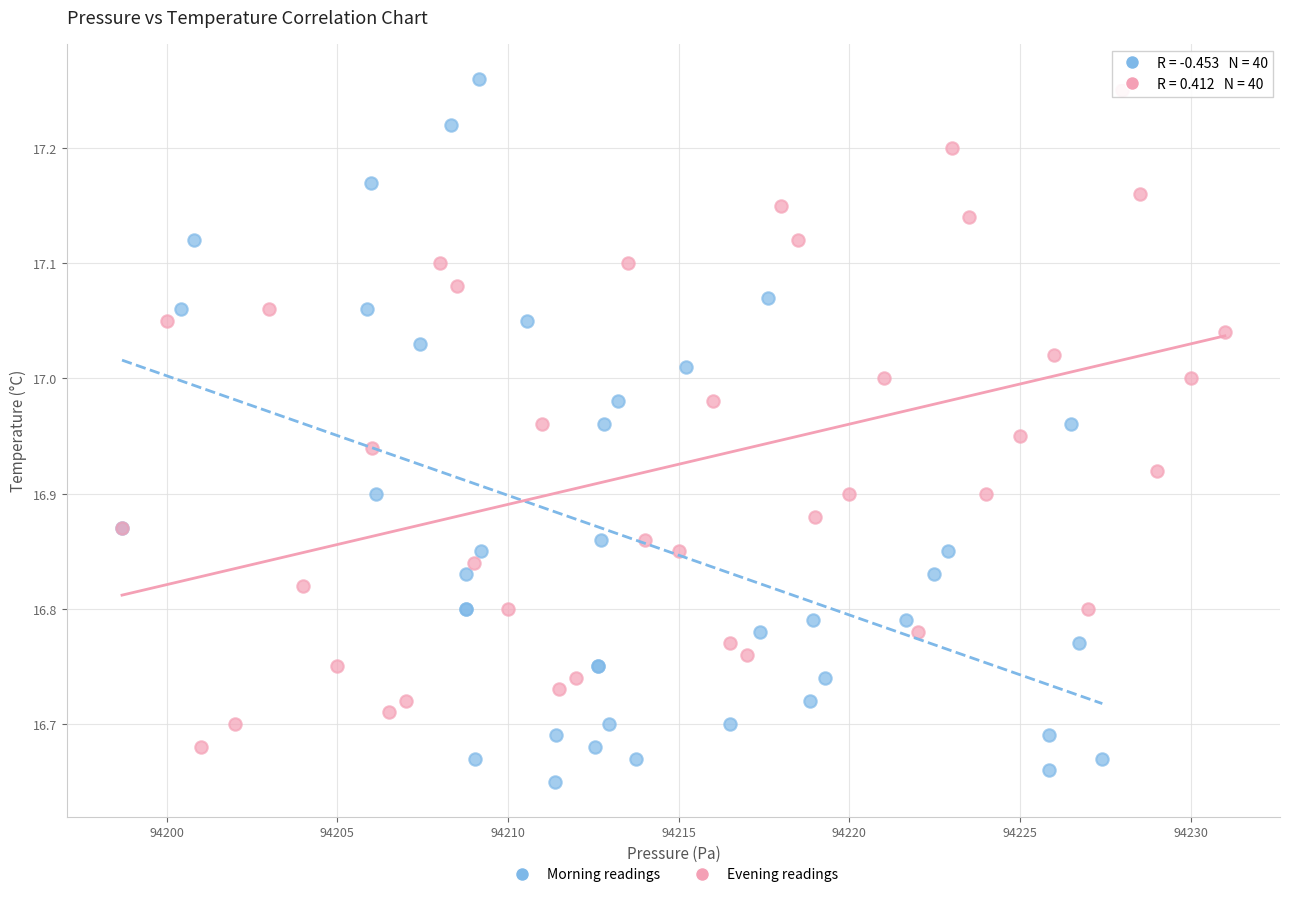

Which series contains the lowest Y value?

Morning readings